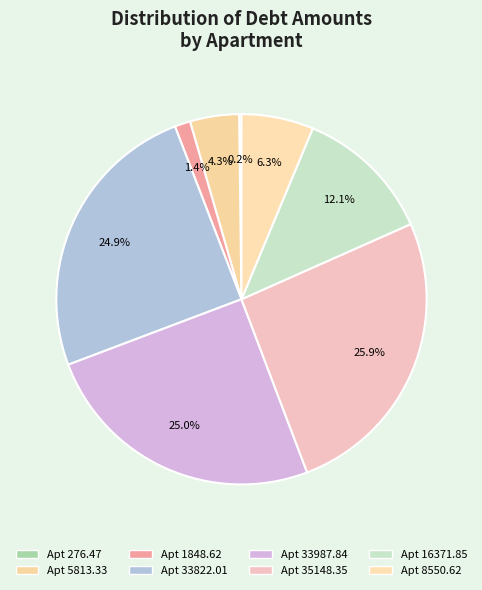

Rank the categories by value from highest to lowest.

35148.35, 33987.84, 33822.01, 16371.85, 8550.62, 5813.33, 1848.62, 276.47